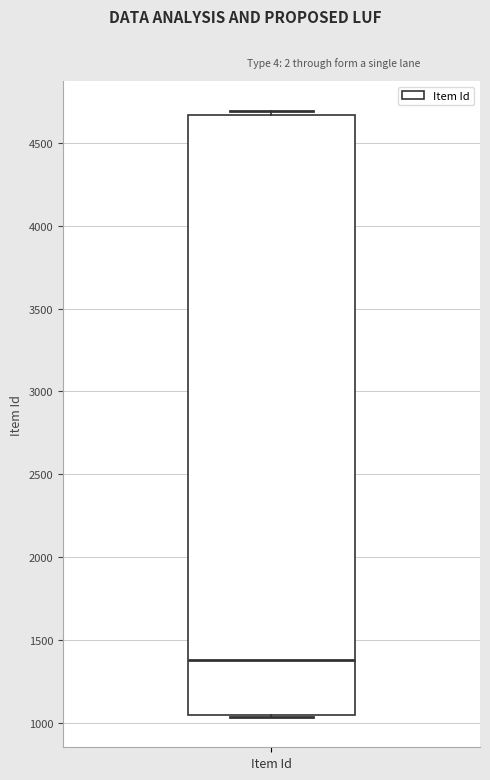

Read this box plot against the y-axis: the position of the median line, the range covered by the box, and the ends of both whiskers. The values are not printed on the chart, so give them approximately, as read against the axis.

median 1400, box 1050 to 4650, whiskers 1050 to 4700